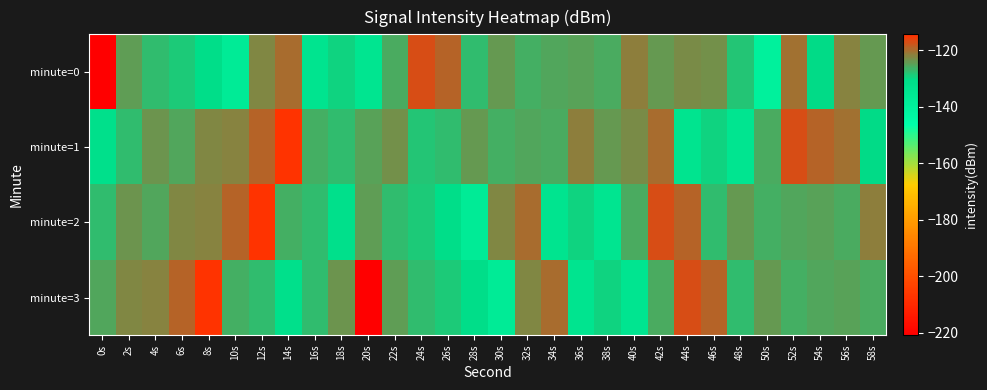

Rank the series by their maximum value, from highest to lowest.

minute=1, minute=2, minute=3, minute=0